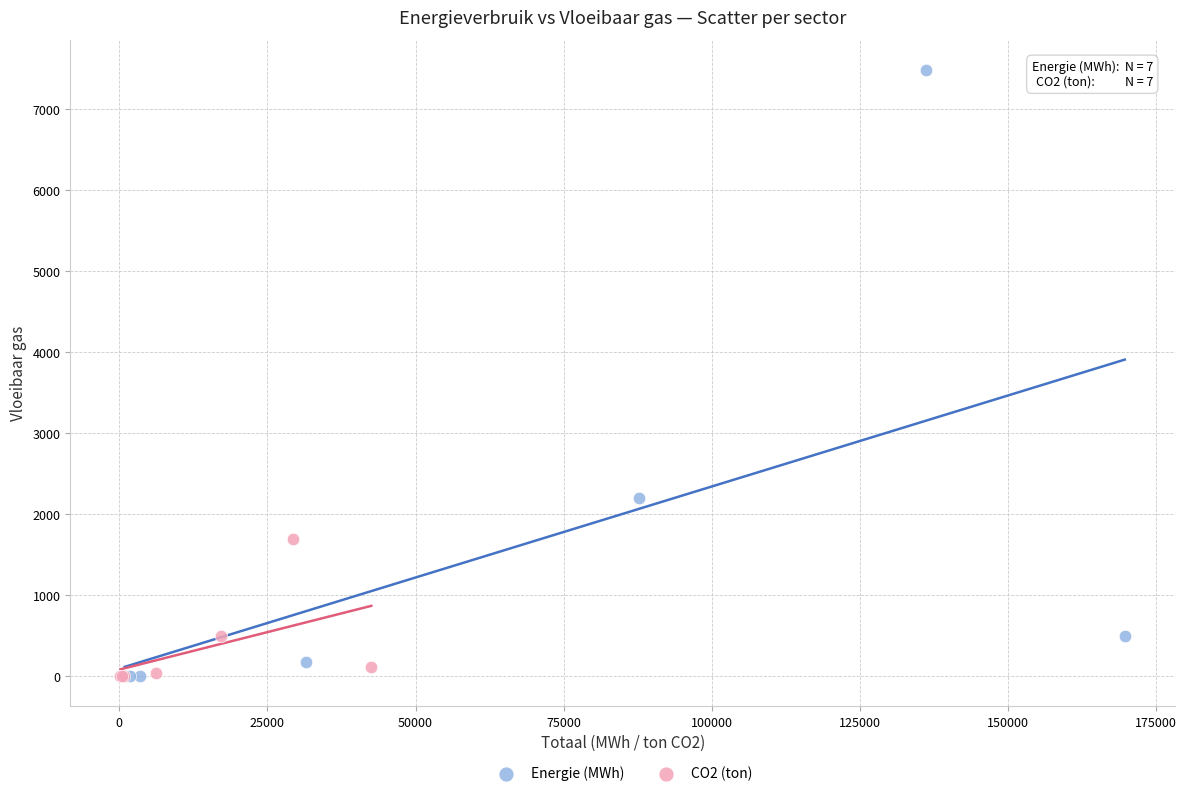

Which series reaches the maximum Y coordinate?

Energie (MWh)